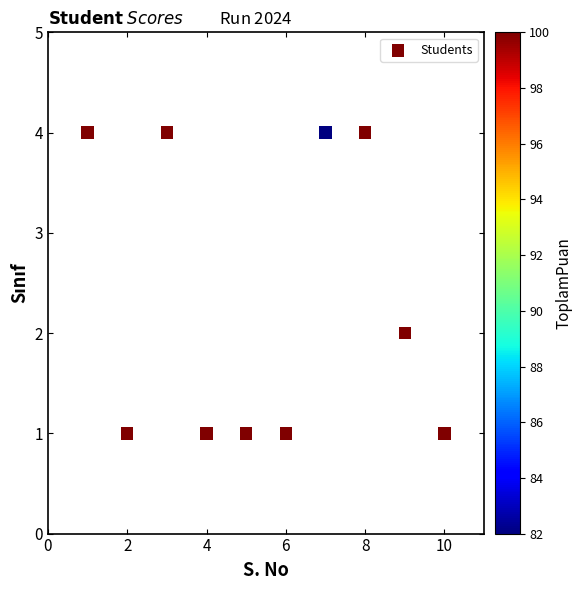

What is the range of Y values (max minus min)?

3